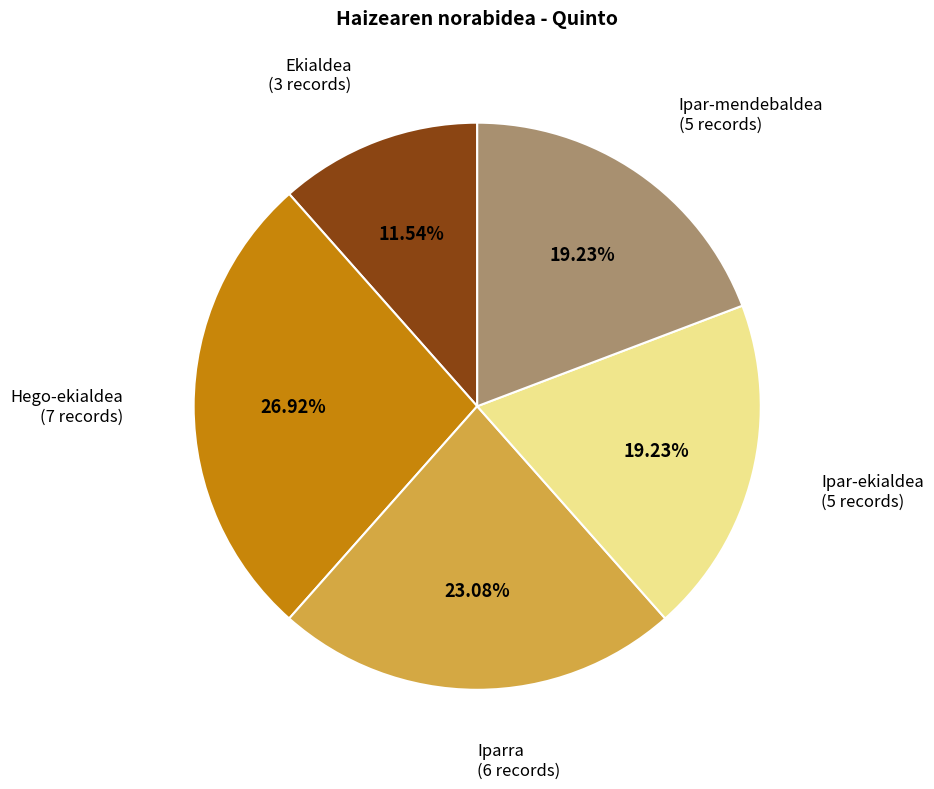

How many slices are in this pie chart?

5